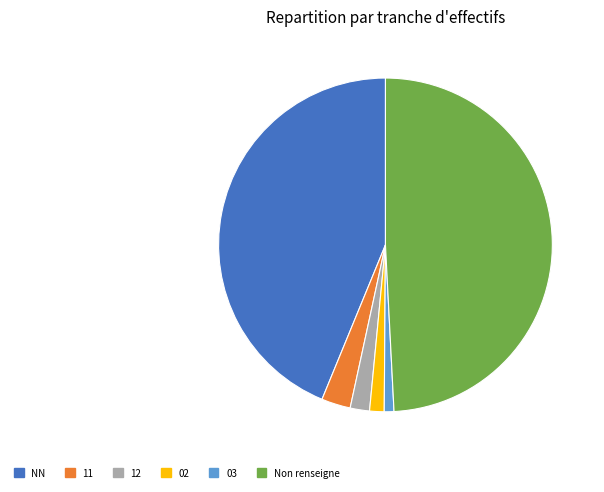

How many segments does this pie chart have?

6